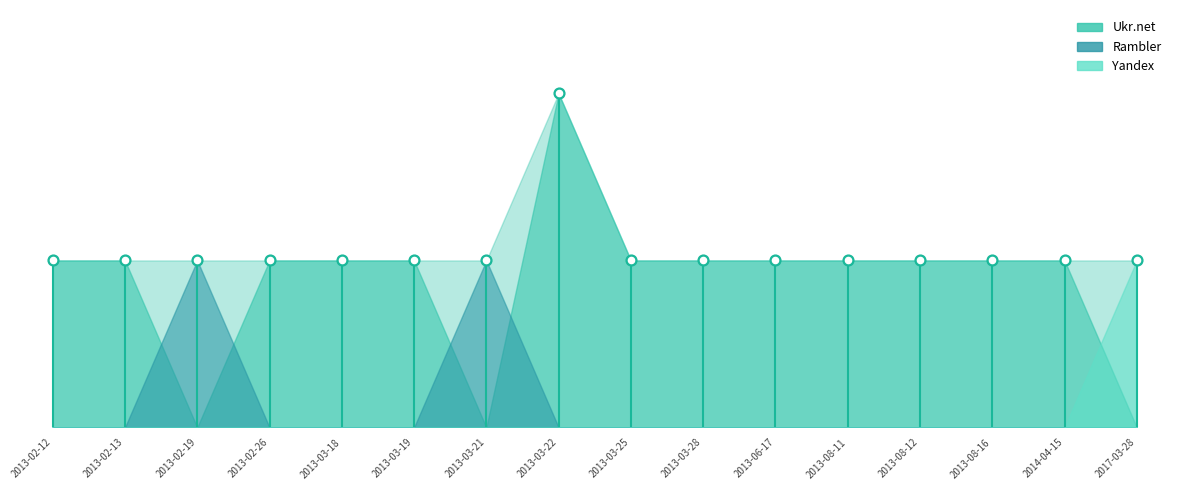

Between 2013-03-22 and 2013-03-19, which is larger?

2013-03-22